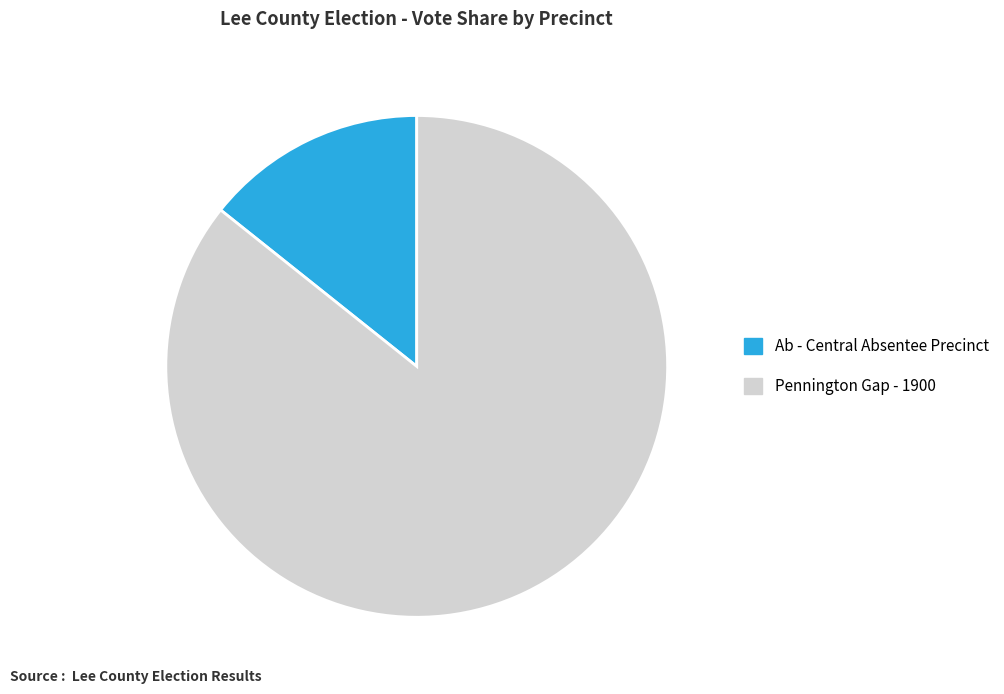

Between Pennington Gap - 1900 and Ab - Central Absentee Precinct, which is larger?

Pennington Gap - 1900